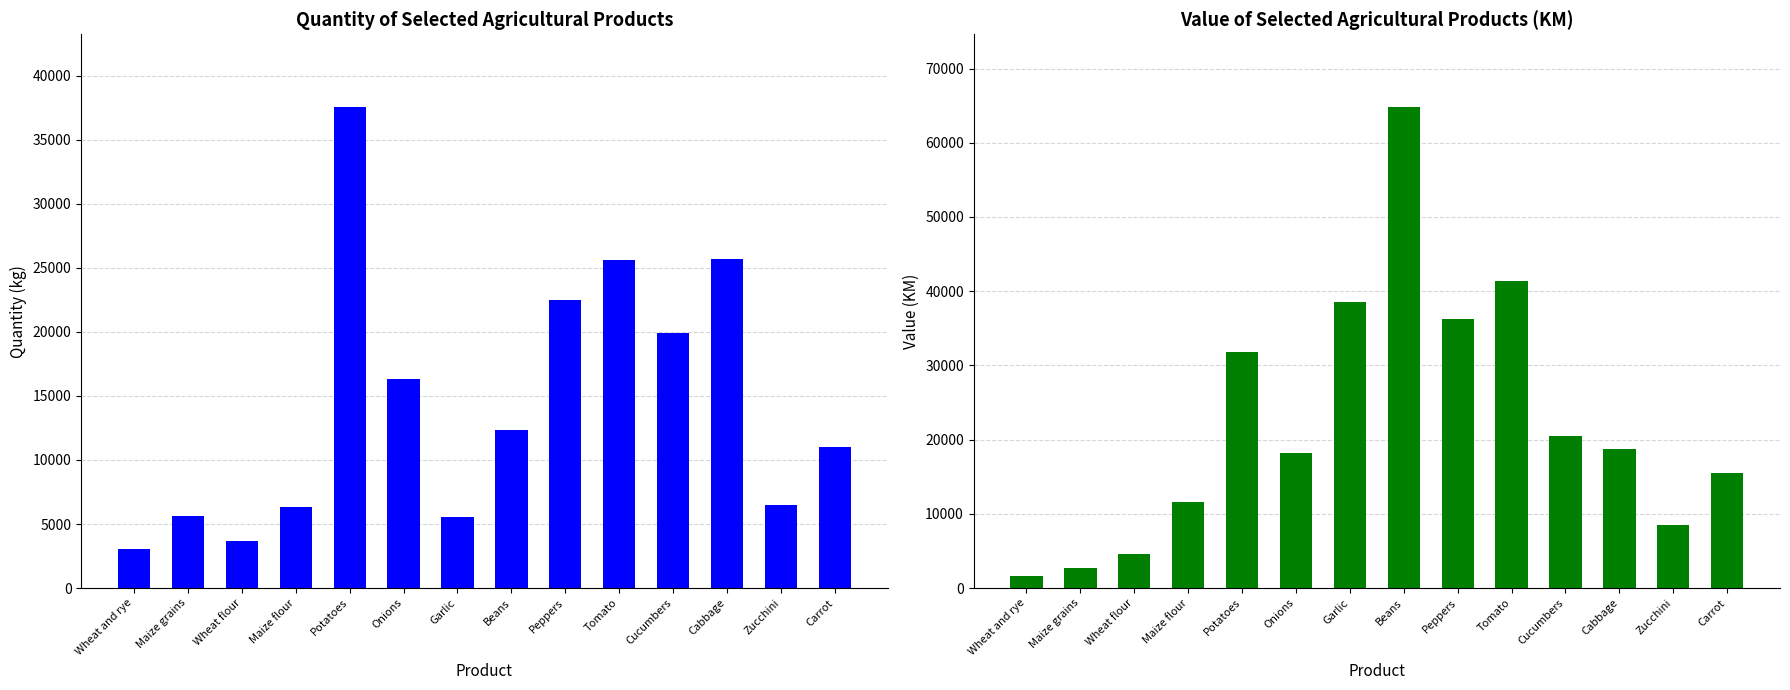

Does the chart contain any negative values?

No